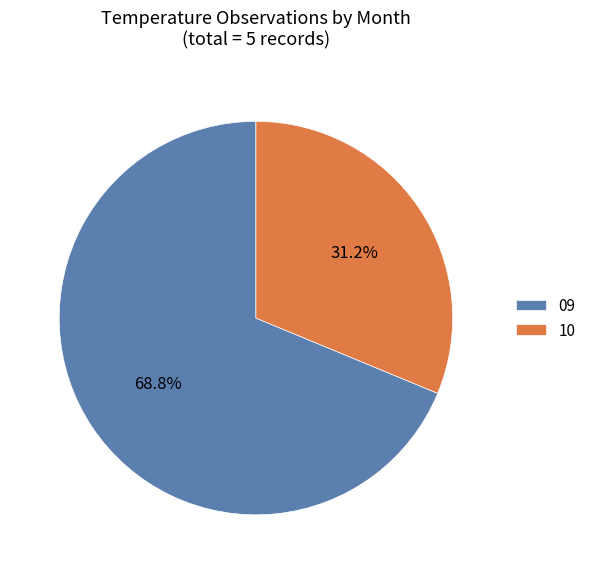

What is the ratio of the value at 10 to the value at 09?

0.5